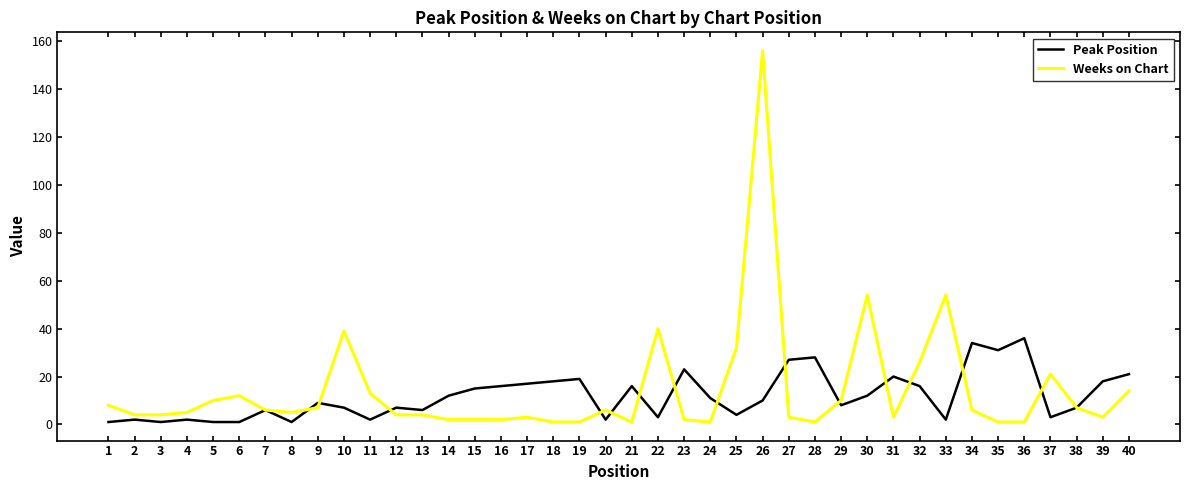

True or false: Peak Position and Weeks on Chart intersect in this chart.

True